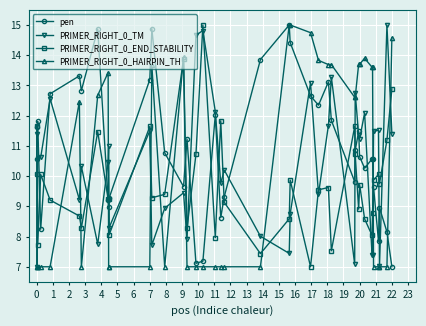

True or false: PRIMER_RIGHT_0_END_STABILITY and pen cross at least once.

True